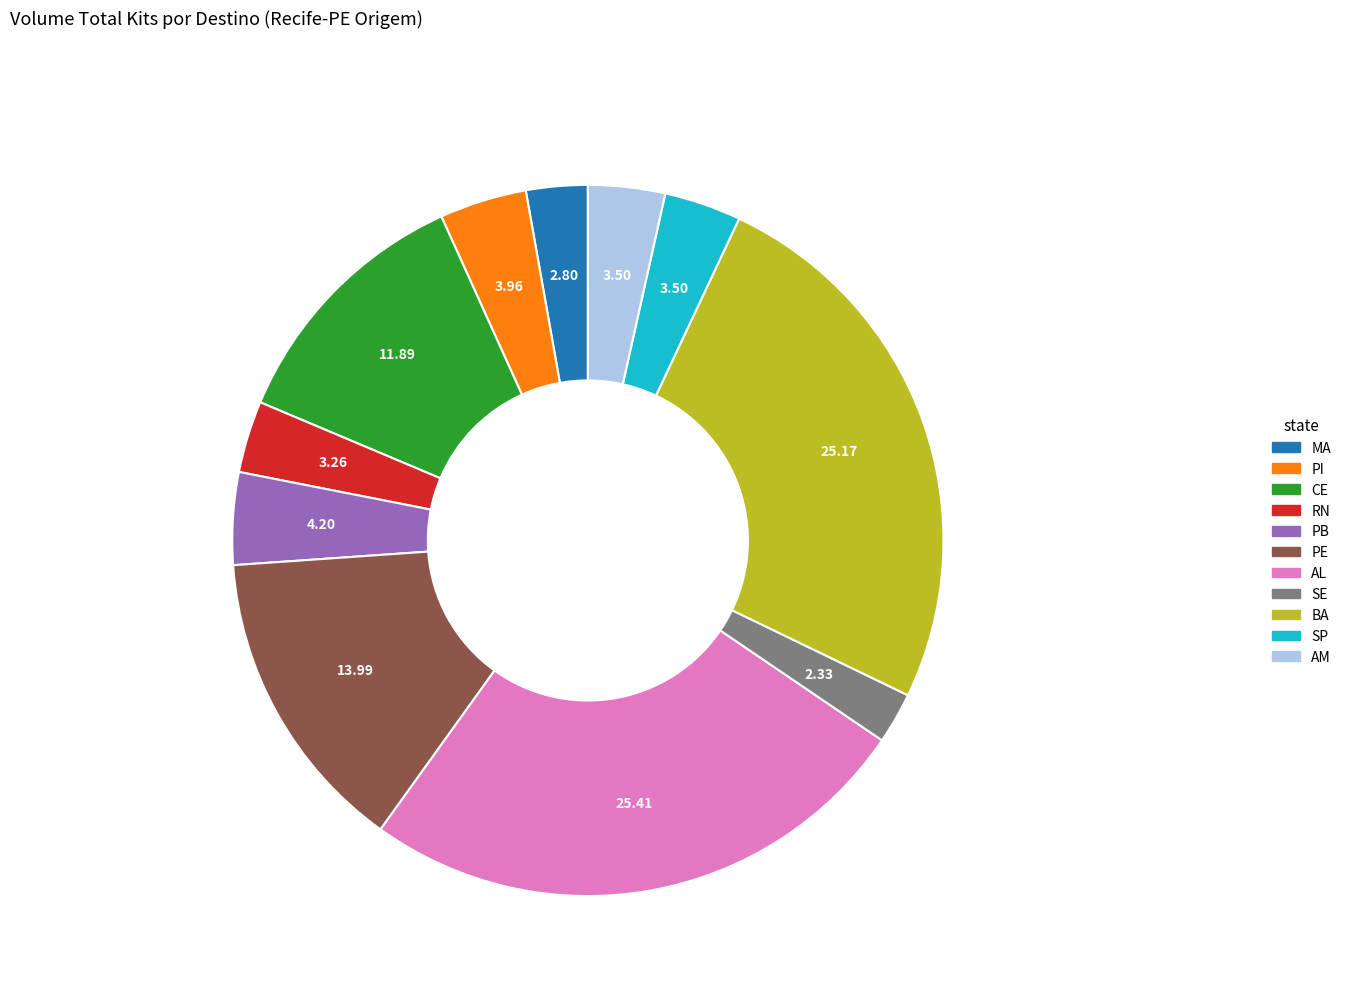

Does any single category account for the majority?

No